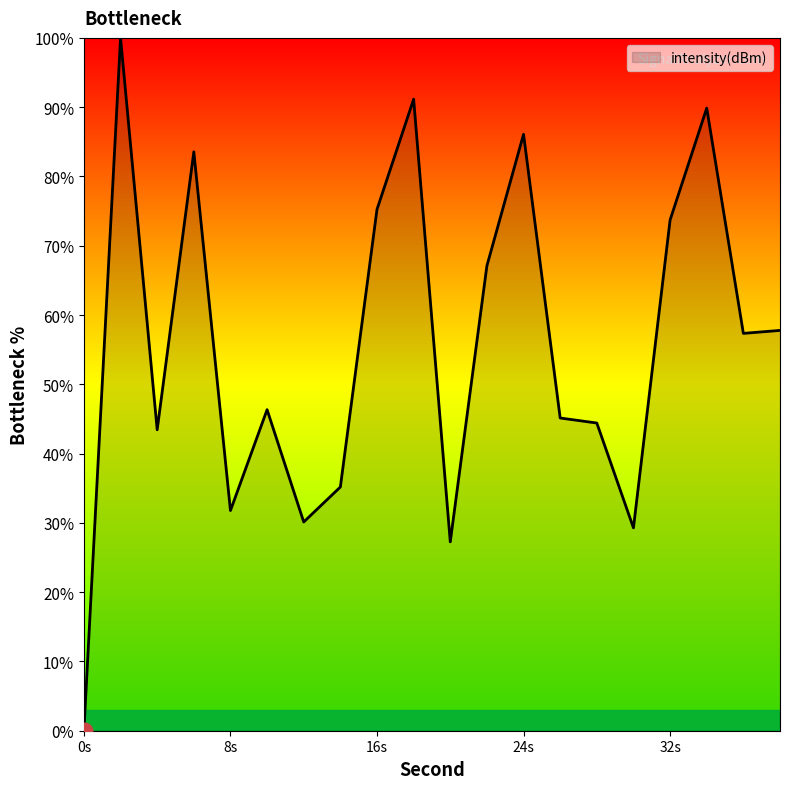

What is the greatest value displayed?

100.0